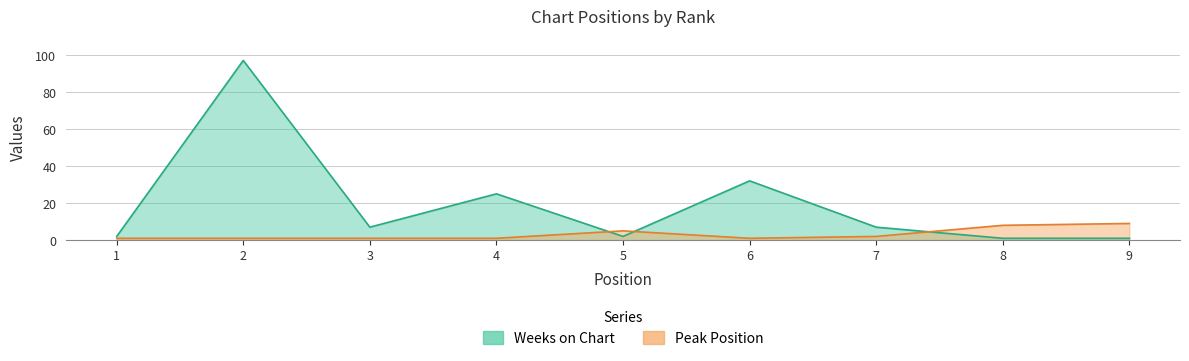

What is the sum of the Weeks on Chart values at 1 and 7?

9